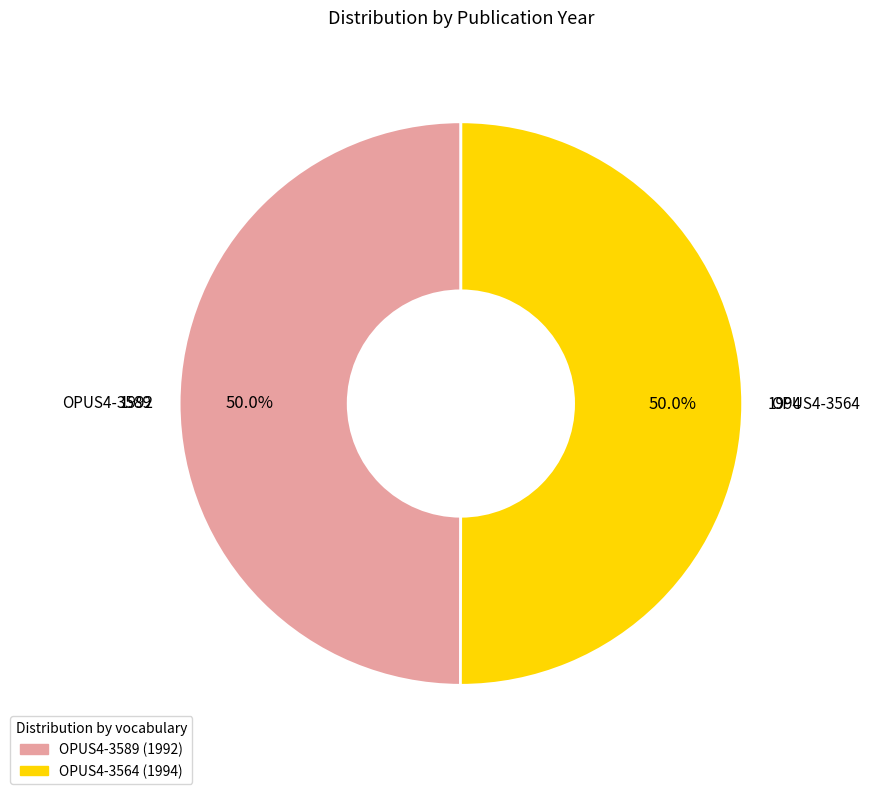

How many segments does this pie chart have?

2